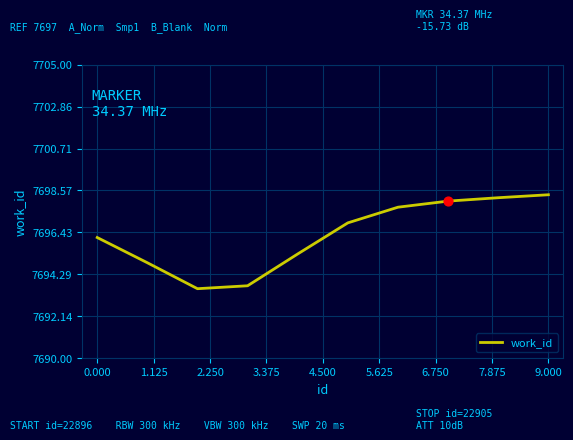

What is the greatest value displayed?

7698.3